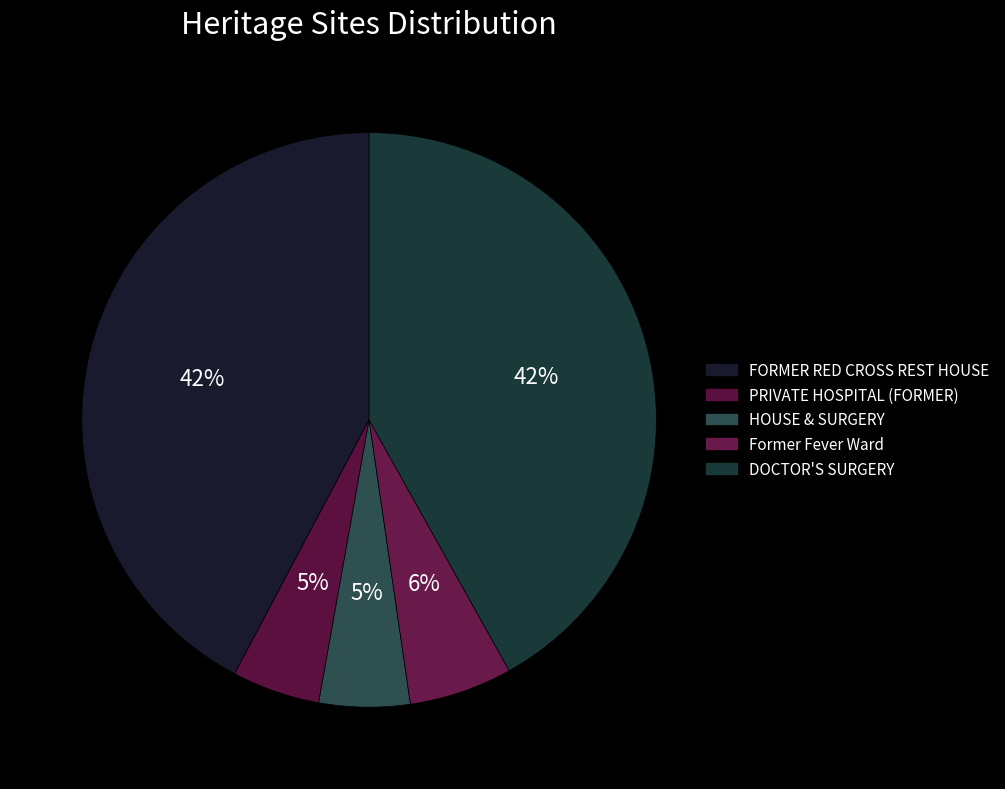

What is the smallest slice in the pie chart?

PRIVATE HOSPITAL (FORMER)